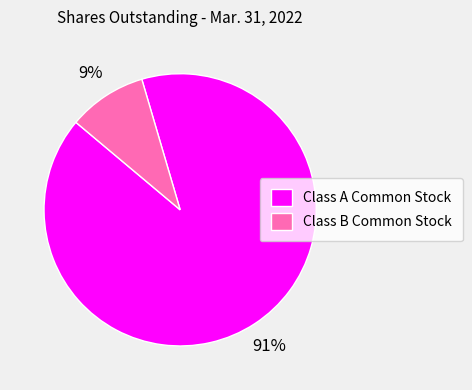

Which slice represents more than half of the pie?

Class A Common Stock